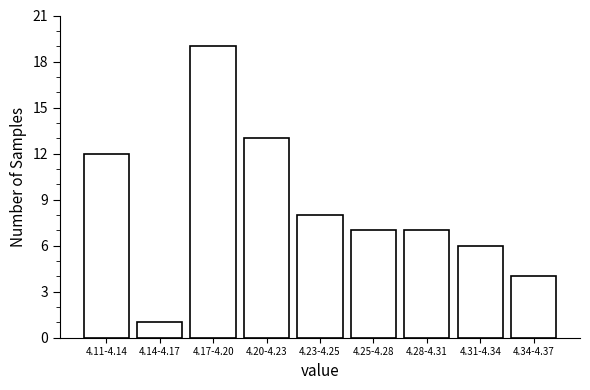

Reading right to left, list all the values displayed in this chart.

4	6	7	7	8	13	19	1	12